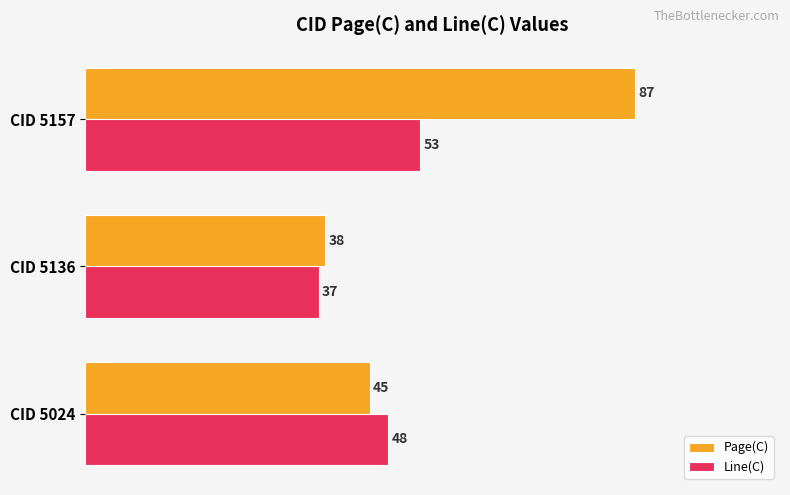

At which label does Line(C) reach its peak?

CID 5157